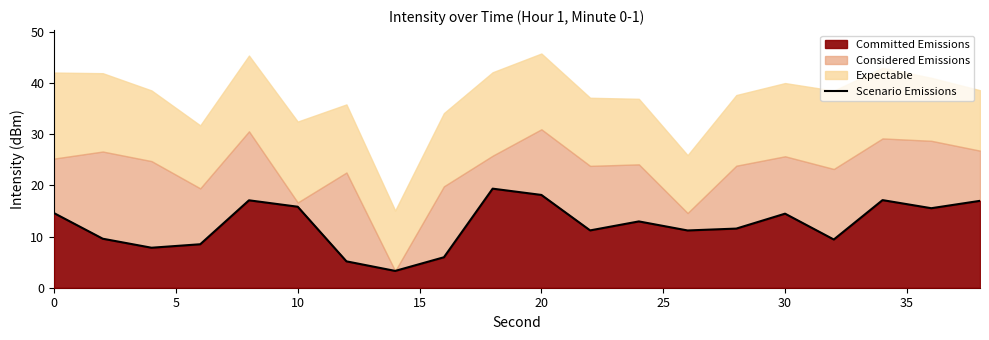

True or false: Committed Emissions has a value of 5.6 at 0.

False